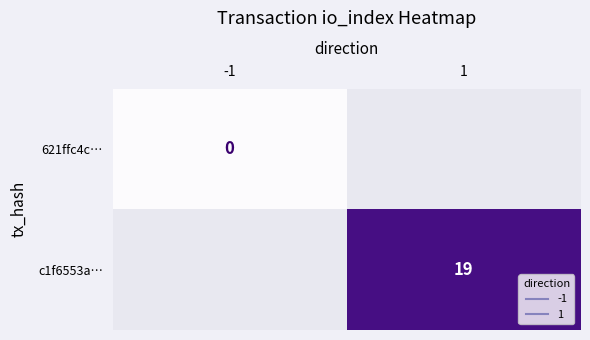

At 1, list the series in order from largest to smallest.

621ffc4c…, c1f6553a…